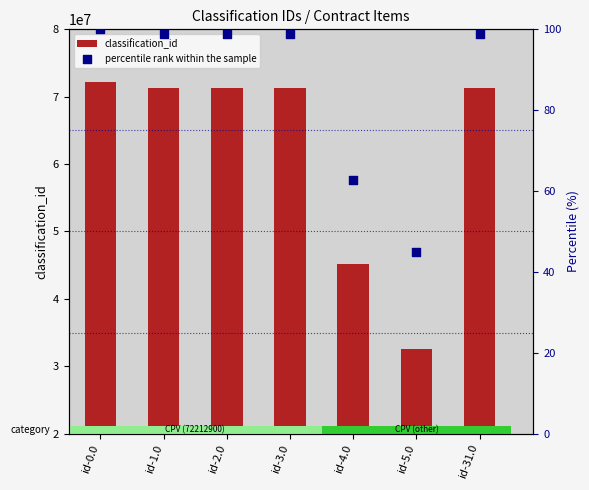

What are all the series names shown in the legend?

classification_id, percentile rank within the sample